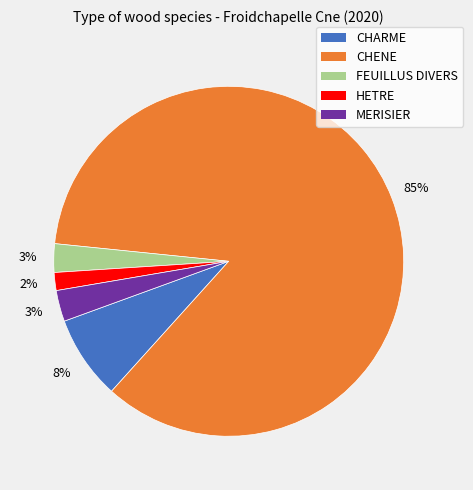

What is the smallest slice in the pie chart?

HETRE